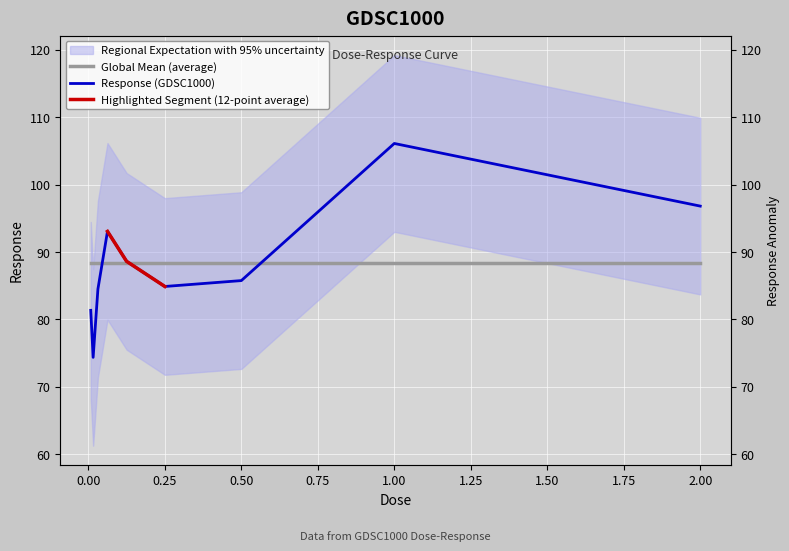

How many data points are above 85?

5